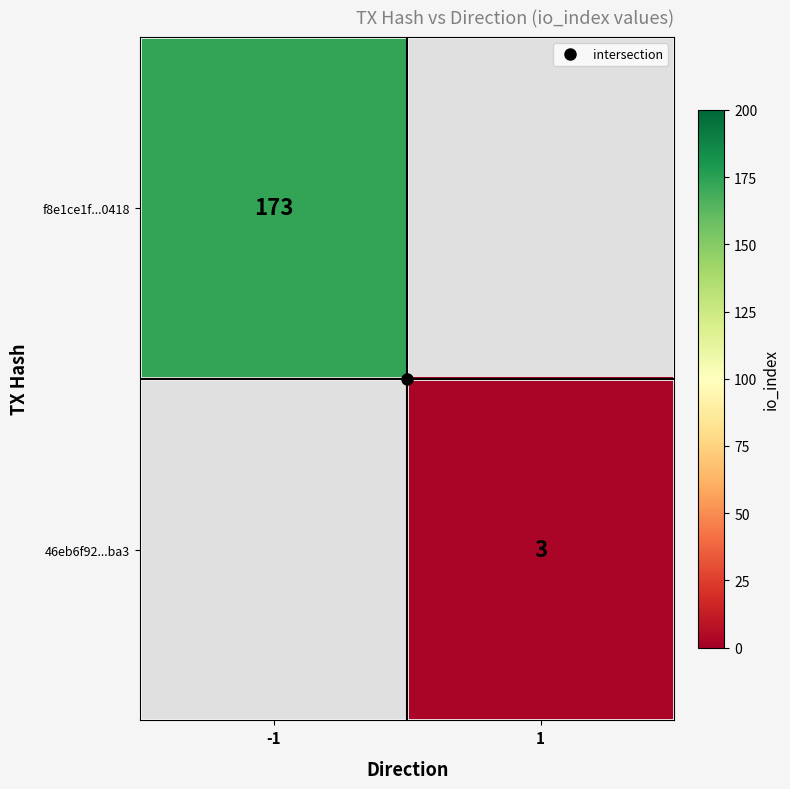

True or false: f8e1ce1f...0418 has a value of 294.9 at -1.

False